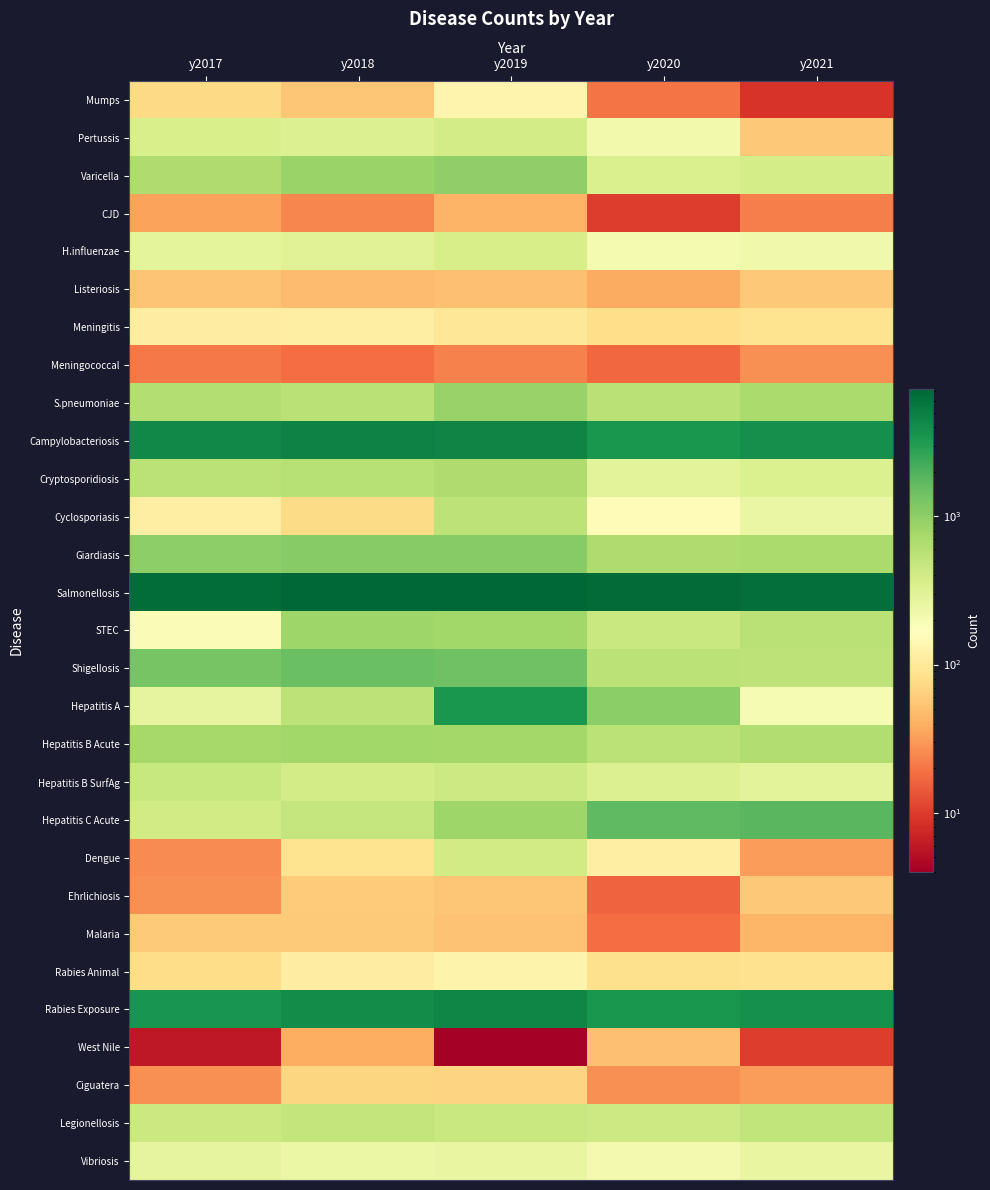

Reading left to right, what are all the values shown in this chart?

Mumps: y2017=74	y2018=55	y2019=134	y2020=20	y2021=9
Pertussis: y2017=358	y2018=326	y2019=391	y2020=216	y2021=56
Varicella: y2017=656	y2018=853	y2019=983	y2020=348	y2021=378
CJD: y2017=33	y2018=24	y2019=42	y2020=10	y2021=22
H.influenzae: y2017=286	y2018=310	y2019=367	y2020=207	y2021=226
Listeriosis: y2017=54	y2018=47	y2019=50	y2020=38	y2021=57
Meningitis: y2017=110	y2018=113	y2019=96	y2020=81	y2021=87
Meningococcal: y2017=21	y2018=18	y2019=23	y2020=17	y2021=27
S.pneumoniae: y2017=624	y2018=568	y2019=884	y2020=574	y2021=695
Campylobacteriosis: y2017=4318	y2018=4729	y2019=4525	y2020=3403	y2021=3892
Cryptosporidiosis: y2017=556	y2018=586	y2019=662	y2020=291	y2021=343
Cyclosporiasis: y2017=113	y2018=76	y2019=543	y2020=153	y2021=252
Giardiasis: y2017=997	y2018=1105	y2019=1088	y2020=656	y2021=713
Salmonellosis: y2017=6553	y2018=7224	y2019=7099	y2020=6738	y2021=6252
STEC: y2017=187	y2018=808	y2019=788	y2020=454	y2021=575
Shigellosis: y2017=1308	y2018=1510	y2019=1420	y2020=549	y2021=535
Hepatitis A: y2017=276	y2018=548	y2019=3392	y2020=1021	y2021=200
Hepatitis B Acute: y2017=745	y2018=783	y2019=760	y2020=549	y2021=653
Hepatitis B SurfAg: y2017=464	y2018=395	y2019=423	y2020=325	y2021=290
Hepatitis C Acute: y2017=405	y2018=485	y2019=806	y2020=1688	y2021=1784
Dengue: y2017=26	y2018=87	y2019=403	y2020=116	y2021=32
Ehrlichiosis: y2017=27	y2018=60	y2019=55	y2020=16	y2021=57
Malaria: y2017=58	y2018=58	y2019=52	y2020=18	y2021=44
Rabies Animal: y2017=79	y2018=110	y2019=130	y2020=82	y2021=85
Rabies Exposure: y2017=3478	y2018=4083	y2019=4398	y2020=3458	y2021=3755
West Nile: y2017=6	y2018=39	y2019=4	y2020=51	y2021=10
Ciguatera: y2017=27	y2018=69	y2019=68	y2020=27	y2021=32
Legionellosis: y2017=435	y2018=496	y2019=448	y2020=428	y2021=503
Vibriosis: y2017=274	y2018=242	y2019=258	y2020=209	y2021=261